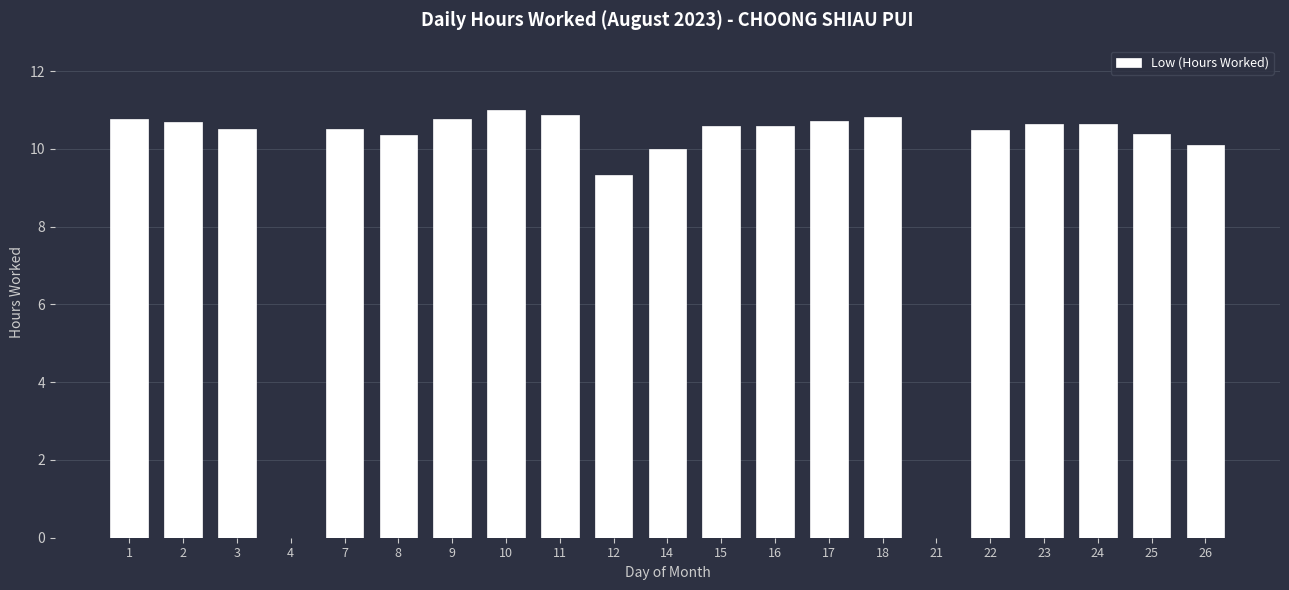

What is the sum of all values?

199.8